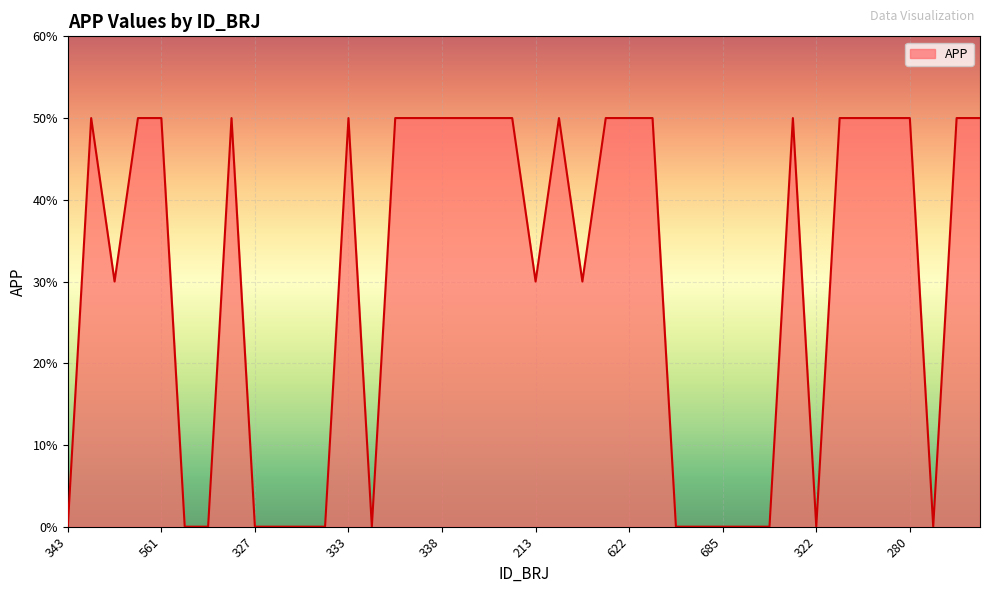

Does the chart have visible grid lines?

Yes